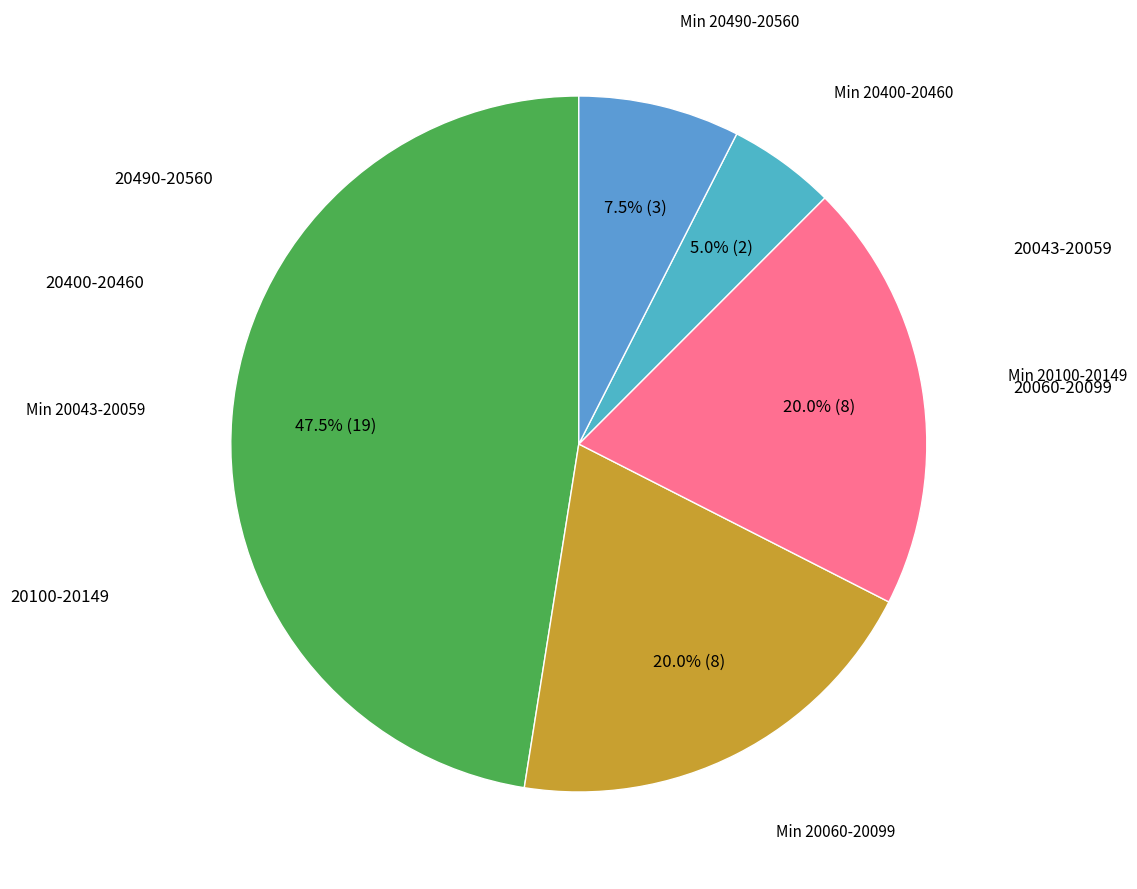

How many segments does this pie chart have?

5